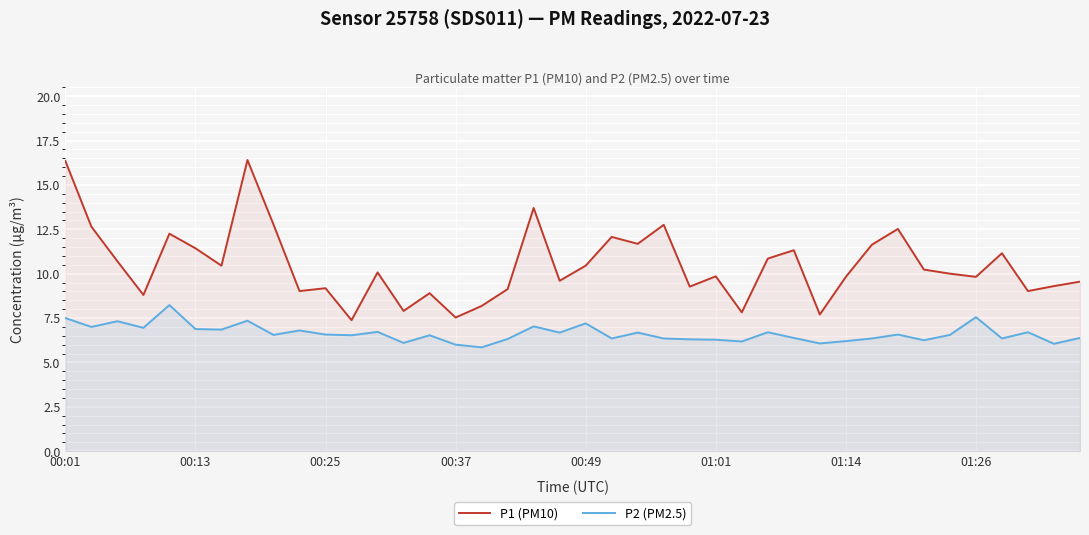

True or false: P1 (PM10) has a value of 10.2 at 33.

True